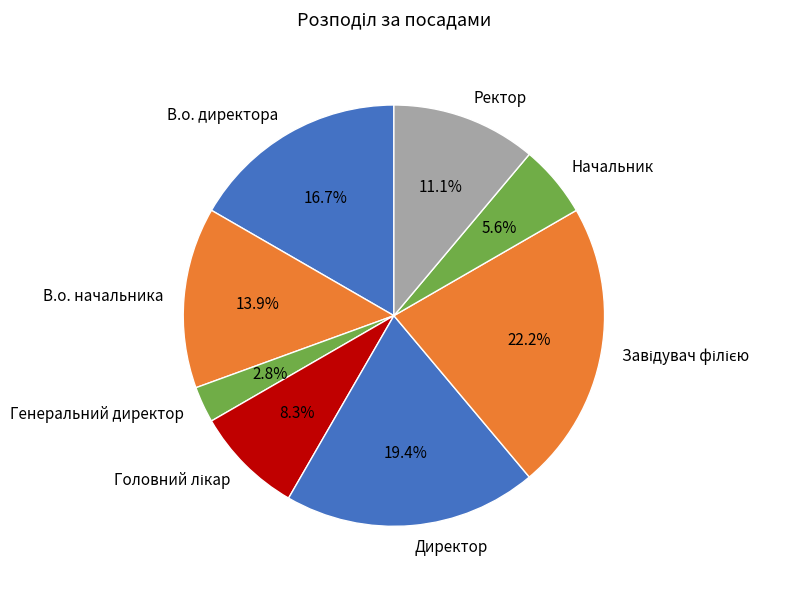

How many segments does this pie chart have?

8